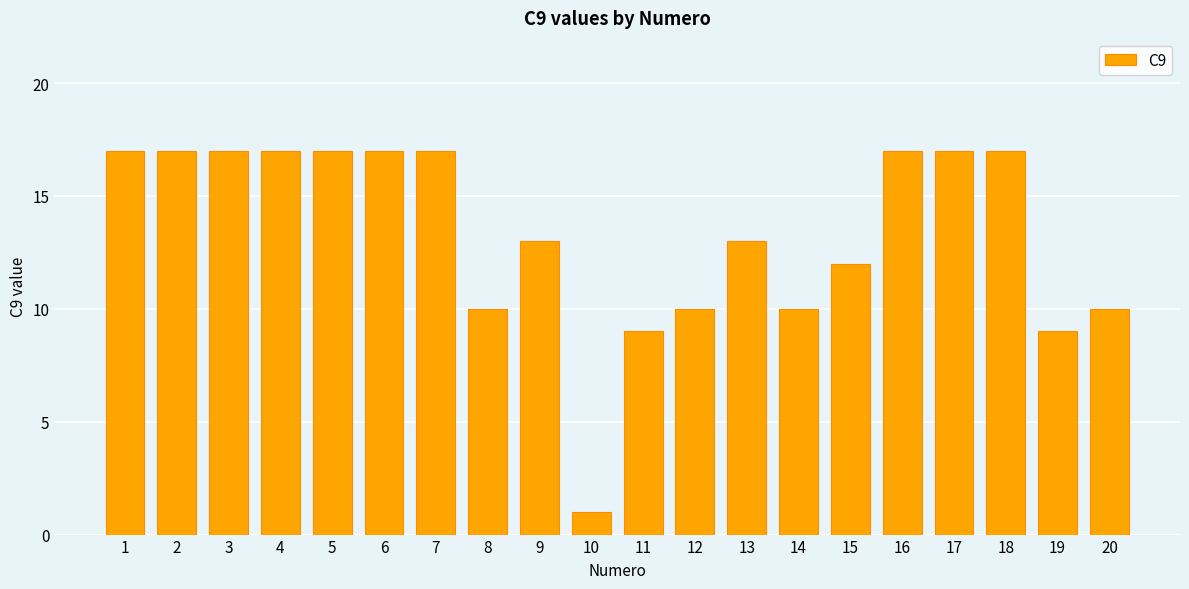

Reading left to right, transcribe all the data shown in this chart.

17	17	17	17	17	17	17	10	13	1	9	10	13	10	12	17	17	17	9	10